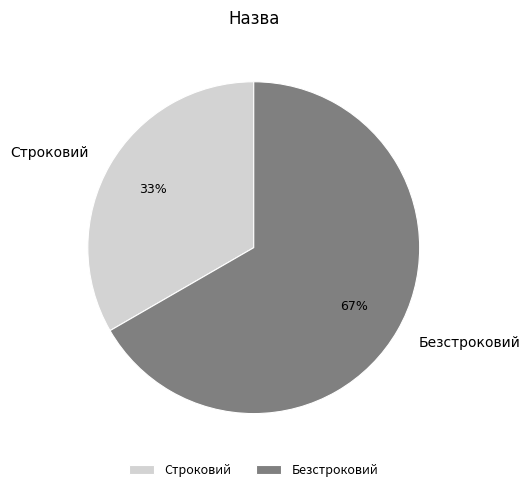

The Безстроковий slice represents 67% of the pie. True or false?

True